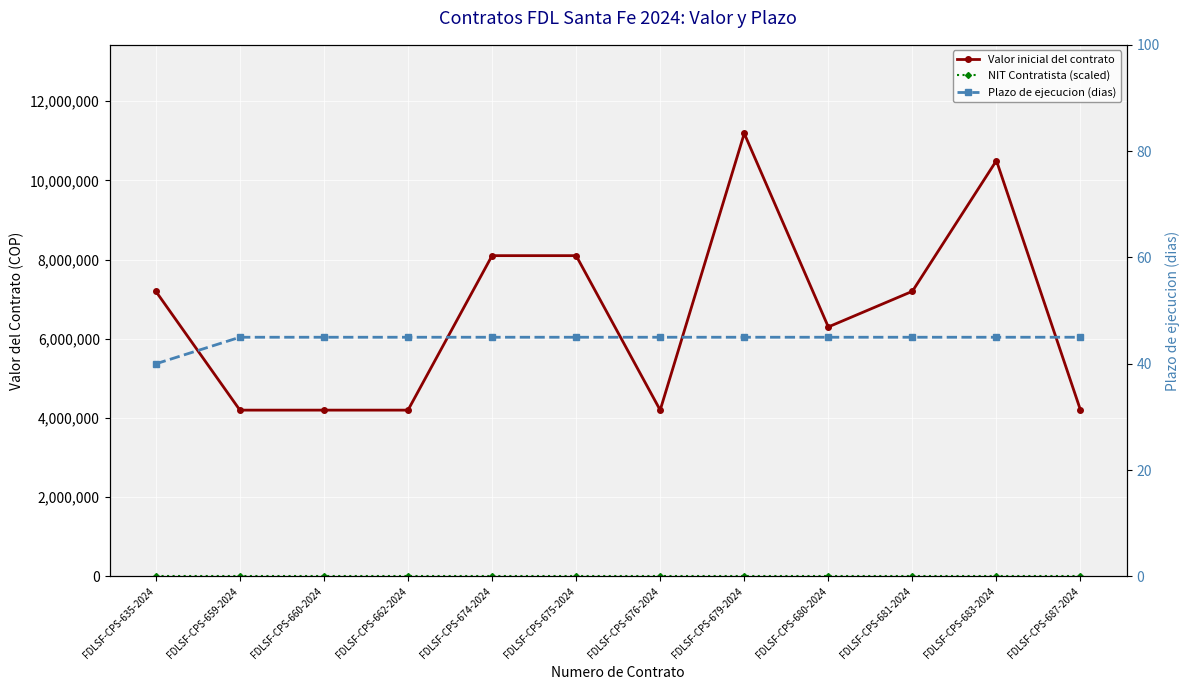

How many data points in NIT Contratista (scaled) are above 1?

7